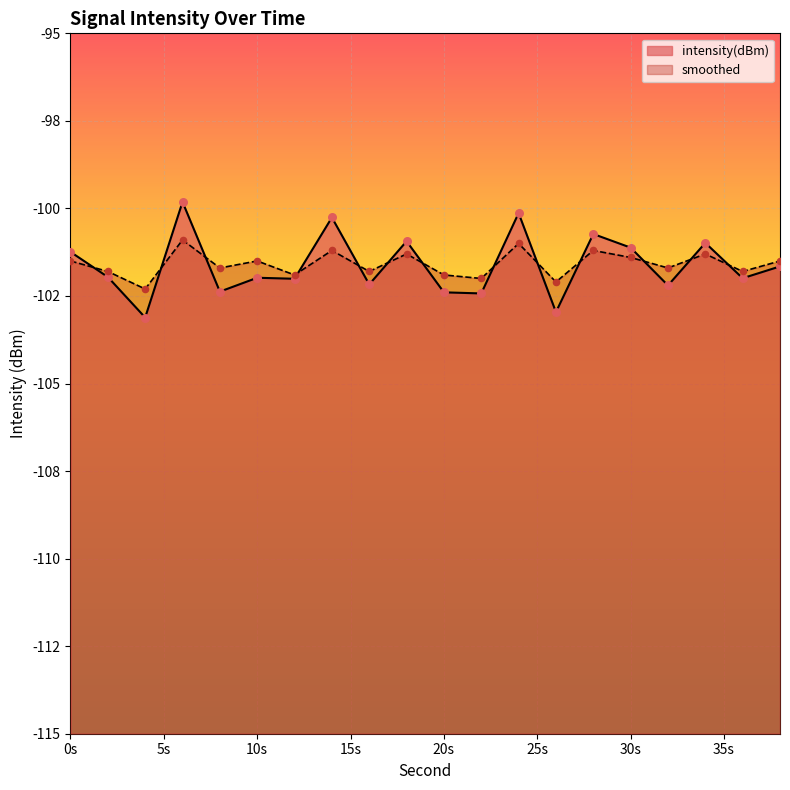

Which series reaches the minimum Y coordinate?

intensity(dBm)